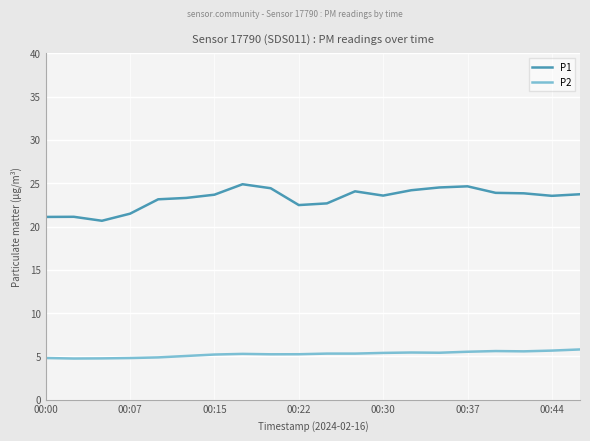

What is the sum of all P2 values?

105.1